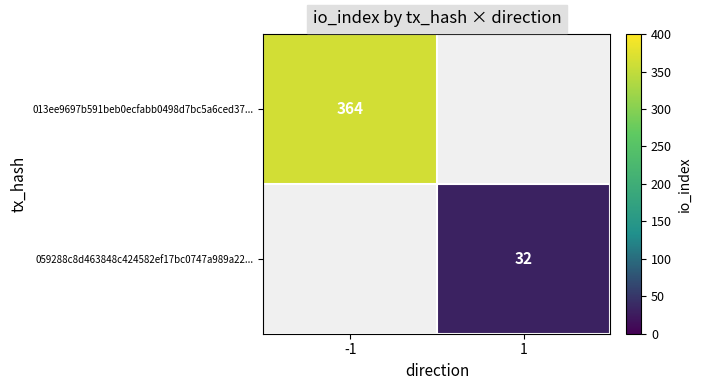

The 059288c8d463848c424582ef17bc0747a989a22... series shows 43 at 1. True or false?

False